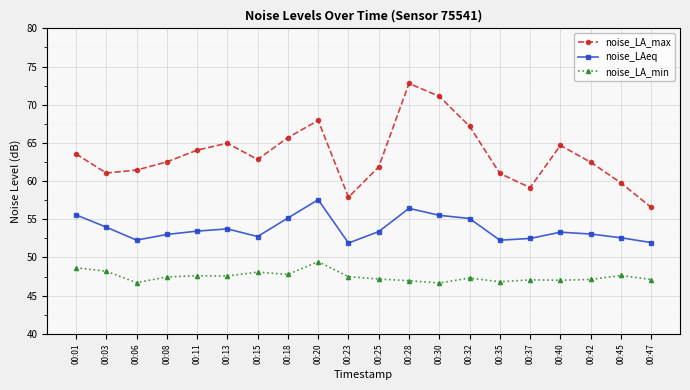

Read the noise_LAeq value at 00:25.

53.4